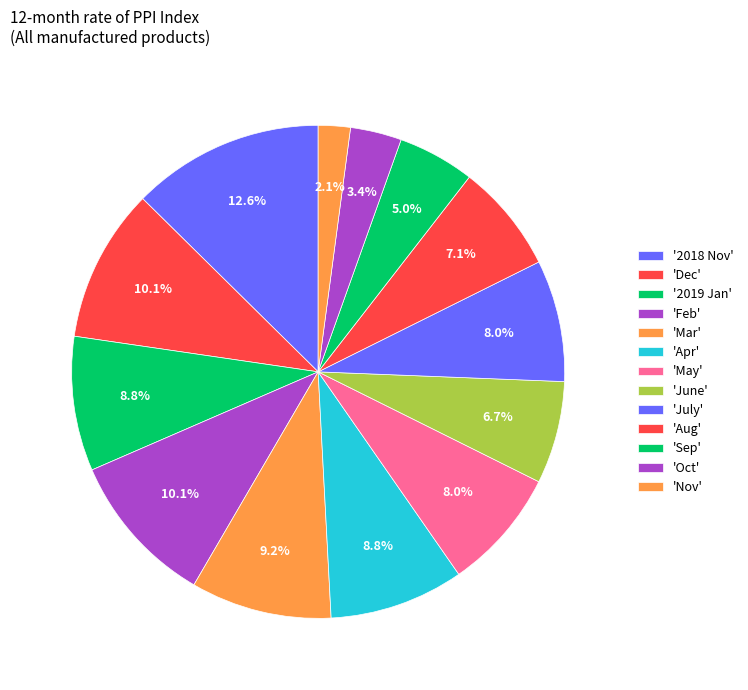

Count the number of slices in the pie.

13